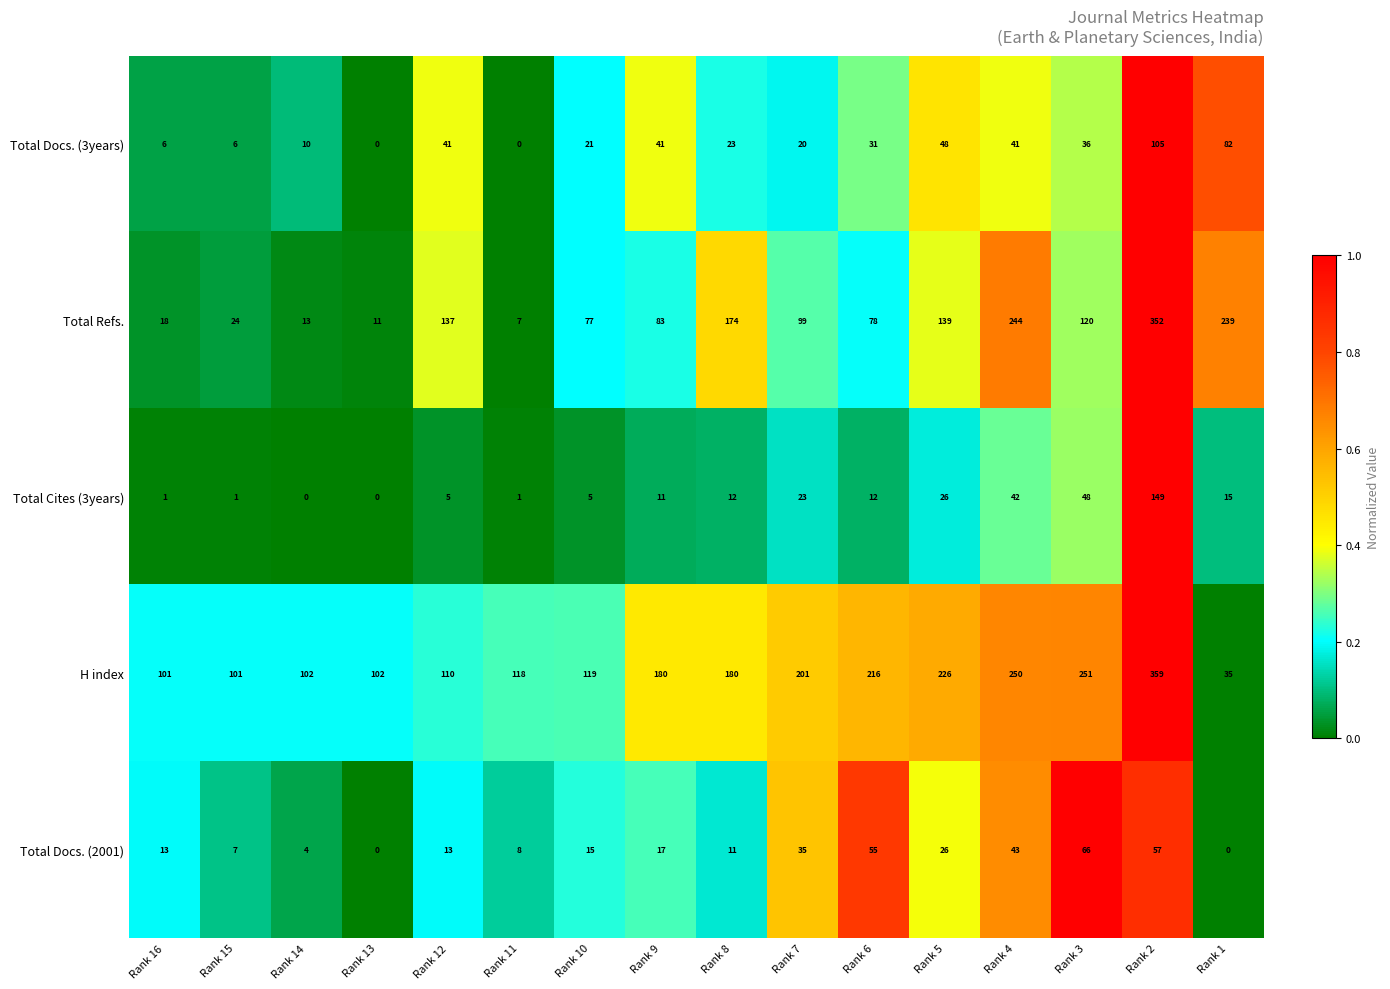

Rank the series at Rank 3 from highest to lowest value.

H index, Total Refs., Total Docs. (2001), Total Cites (3years), Total Docs. (3years)